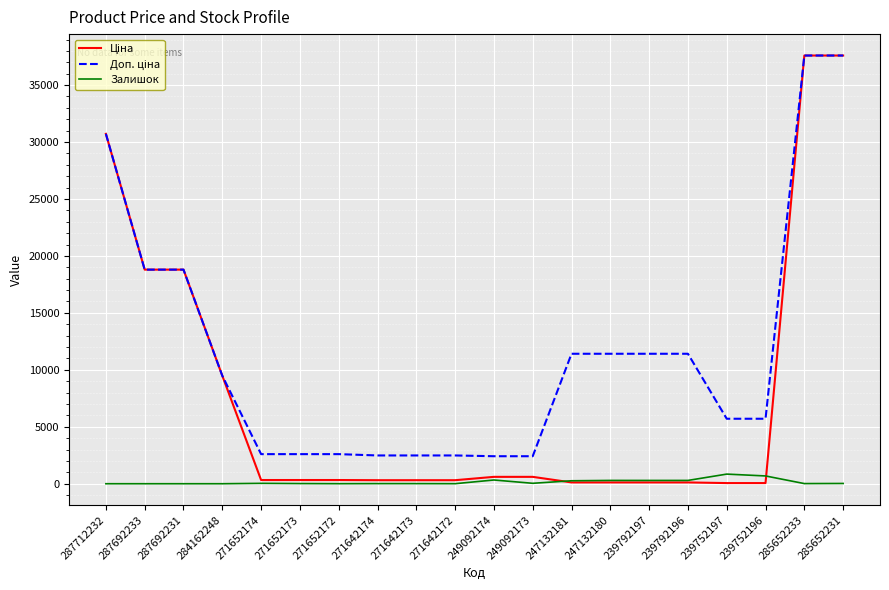

What is the greatest value displayed?

37593.6